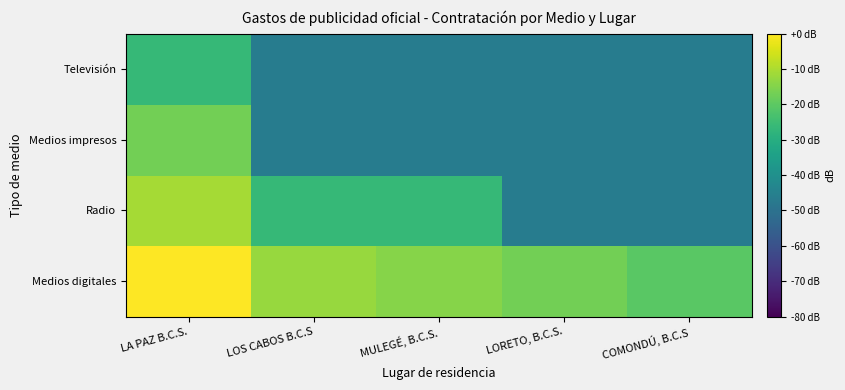

At which category does the chart reach its minimum across all series?

LORETO, B.C.S.